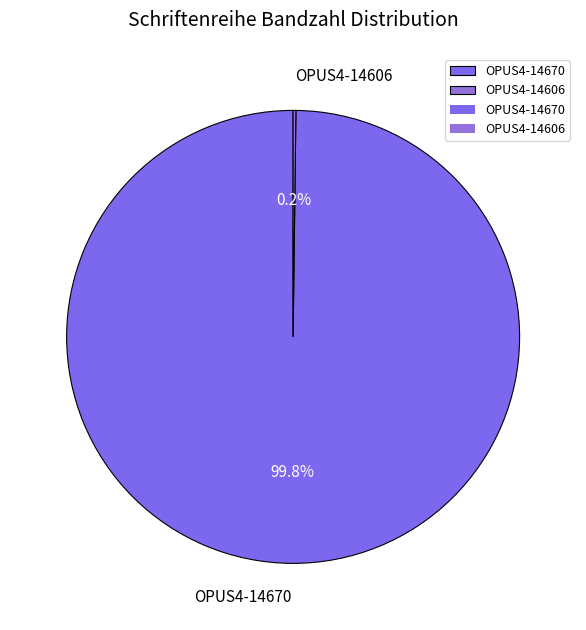

Which category has the biggest portion of the pie?

OPUS4-14670